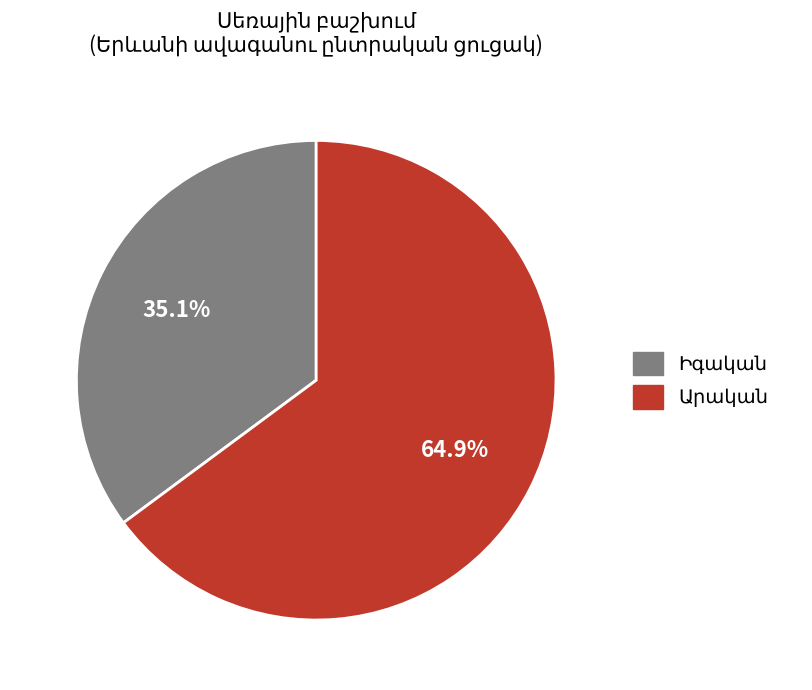

Is there a majority slice in this chart?

Yes